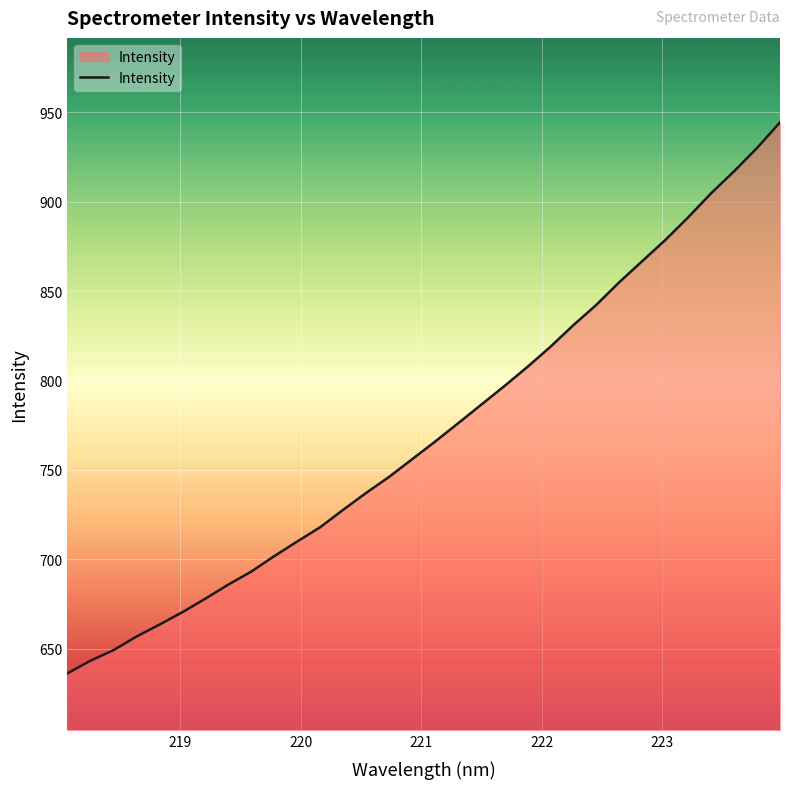

How many distinct data groups are displayed?

1